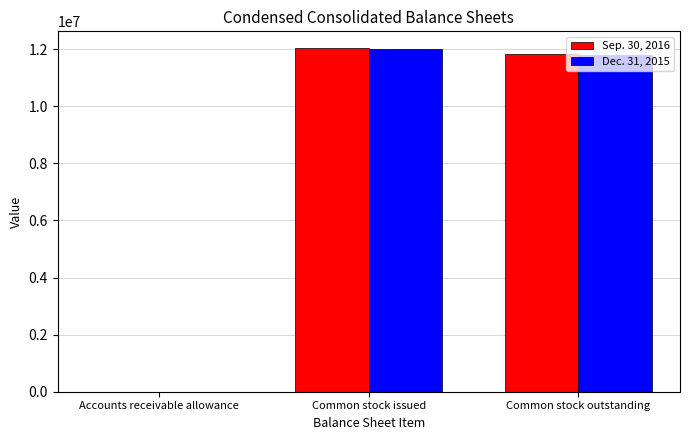

At which category is the sum across all series the highest?

Common stock issued